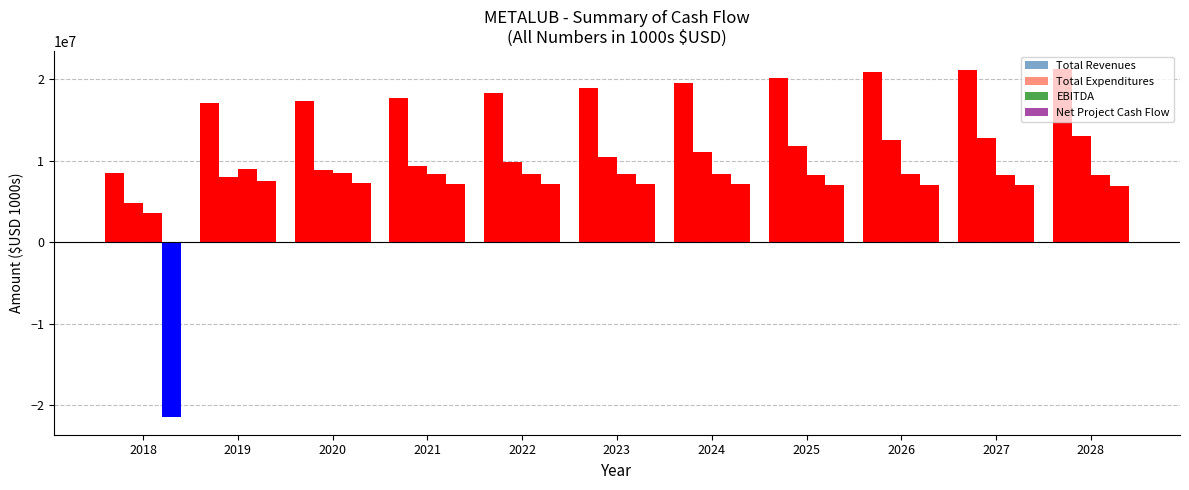

Is it true that EBITDA equals 1971427.9 at 2024?

False